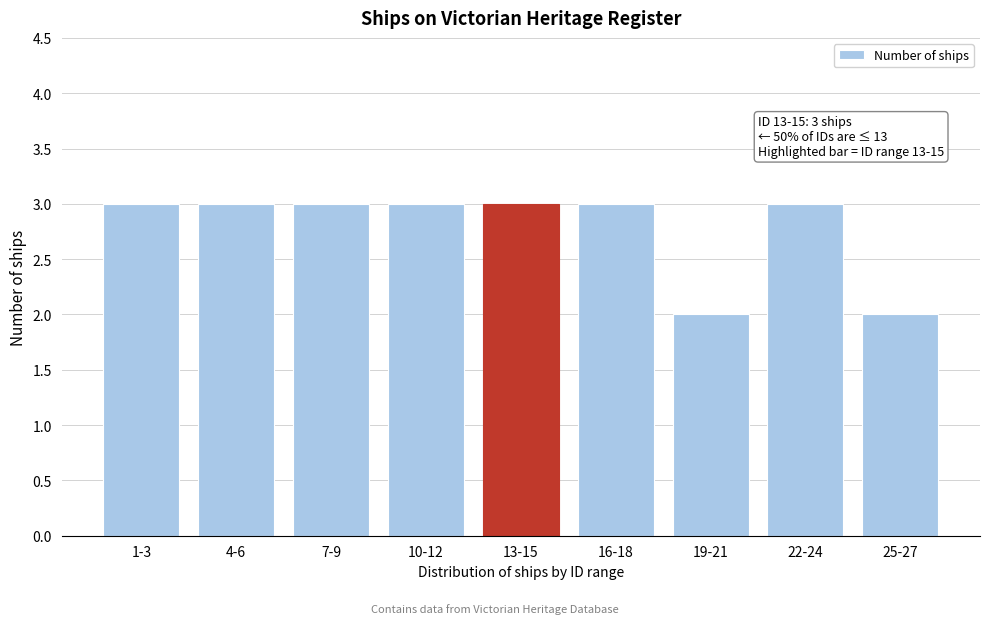

Reading right to left, what are all the values shown in this chart?

25-27=2	22-24=3	19-21=2	16-18=3	13-15=3	10-12=3	7-9=3	4-6=3	1-3=3